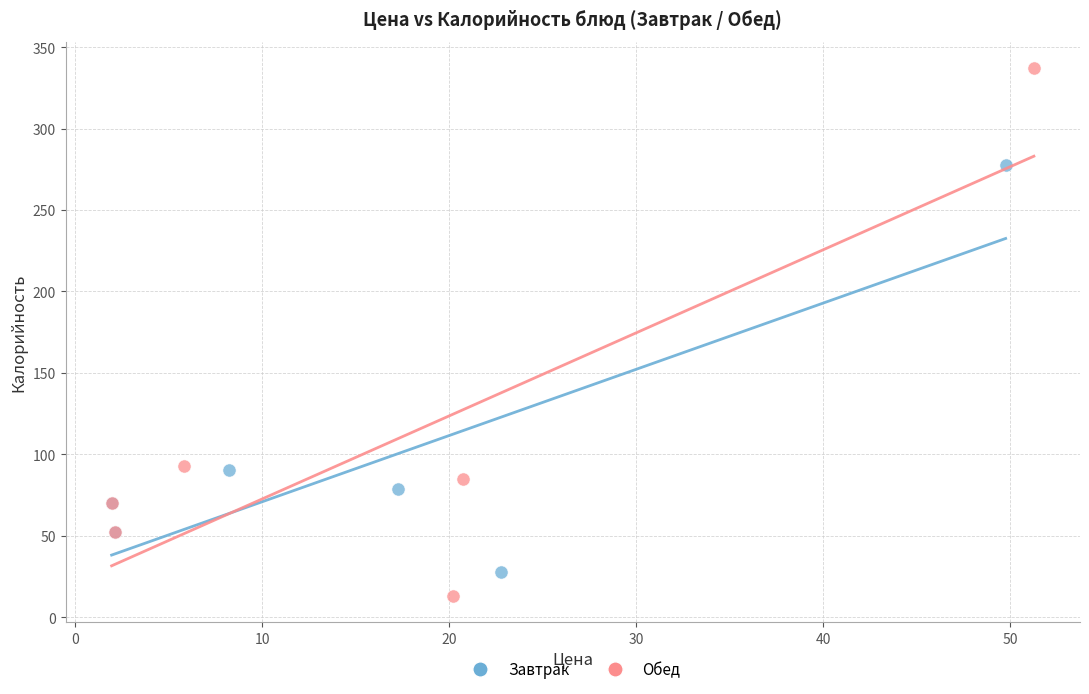

Which series has the widest spread of Y values?

Обед